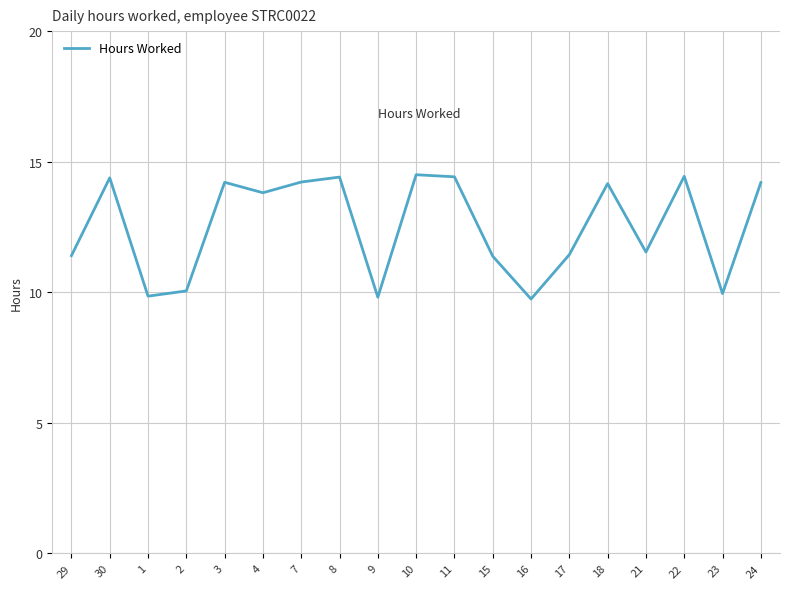

What is the average value?

12.5